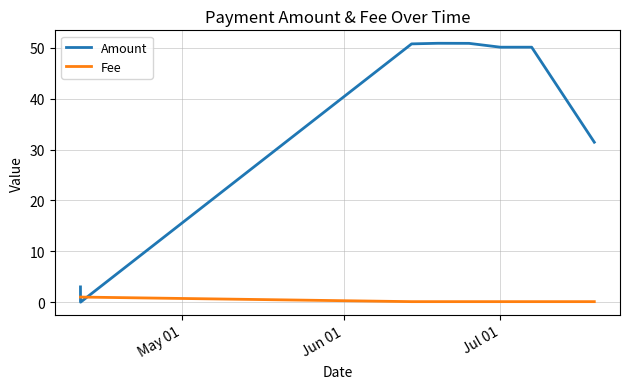

Rank the series by their maximum value, from lowest to highest.

Fee, Amount